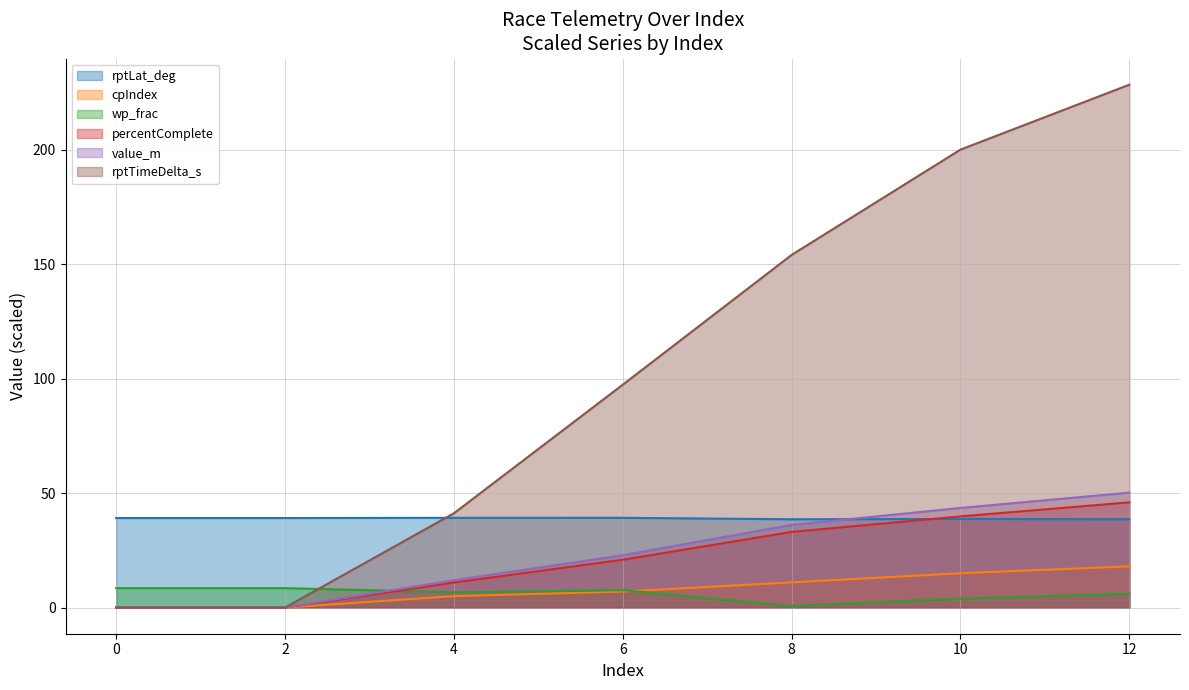

How many lines are shown in the chart?

6